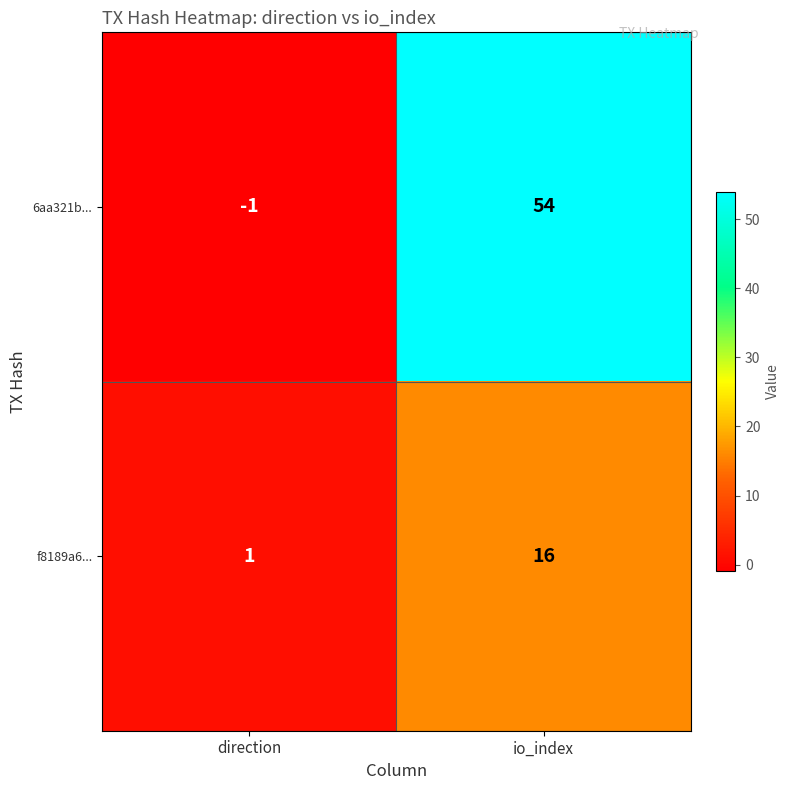

List the series in order of their overall mean, highest first.

6aa321b..., f8189a6...